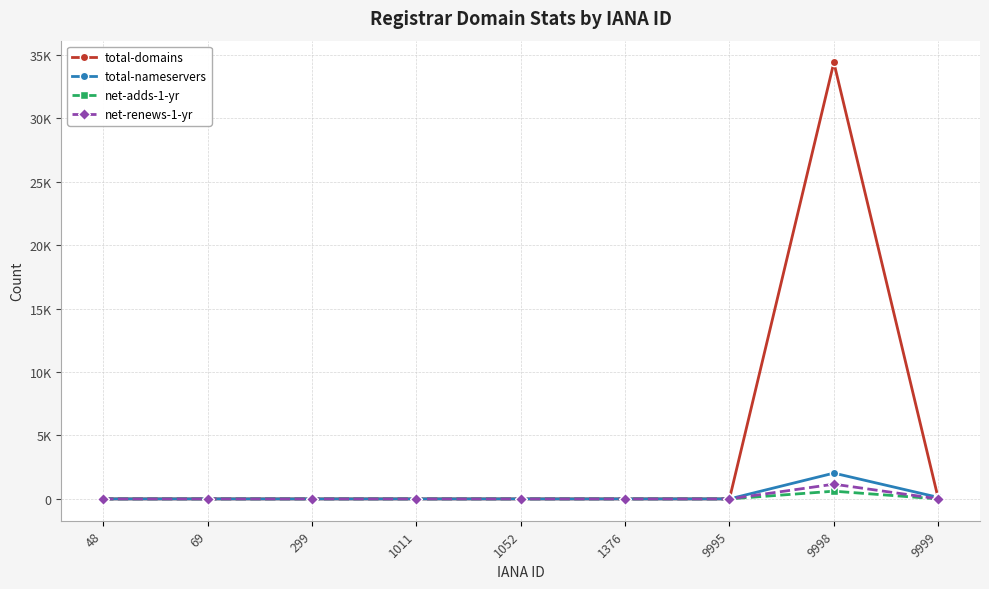

What are all the series names shown in the legend?

total-domains, total-nameservers, net-adds-1-yr, net-renews-1-yr